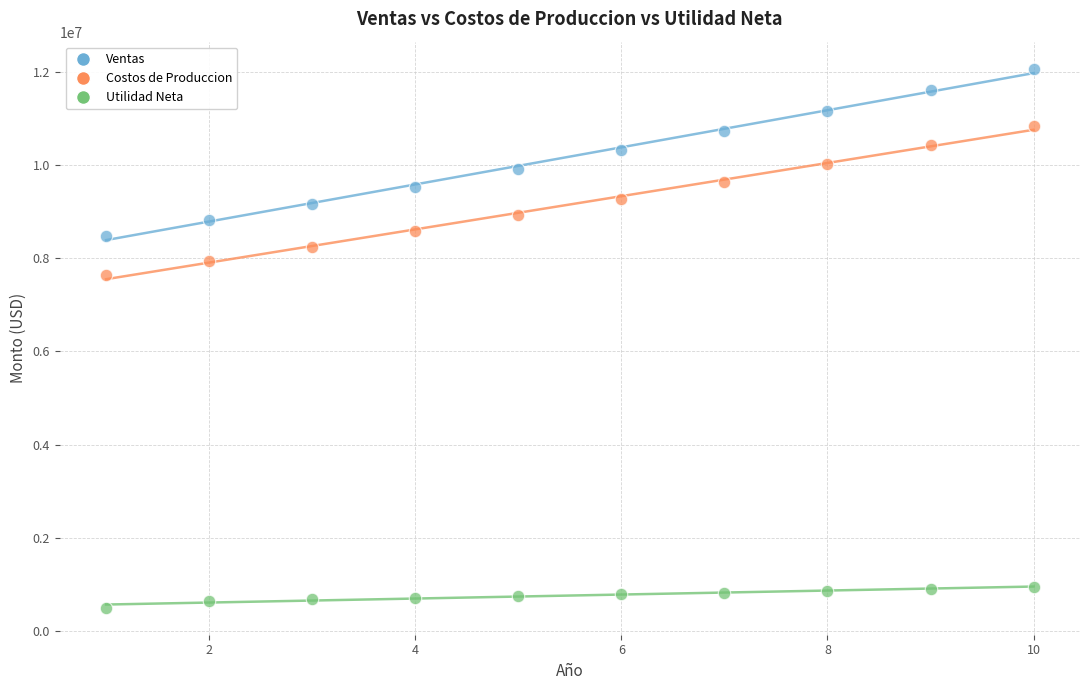

Across all data points, what is the range of X values (max minus min)?

9.0